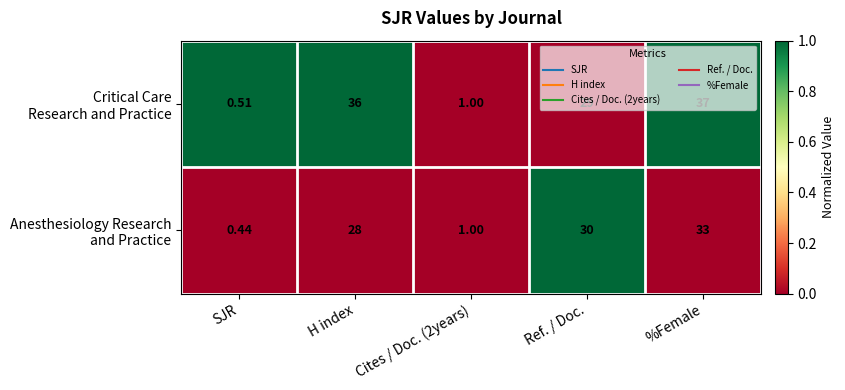

Which label corresponds to the largest value in the chart?

%Female